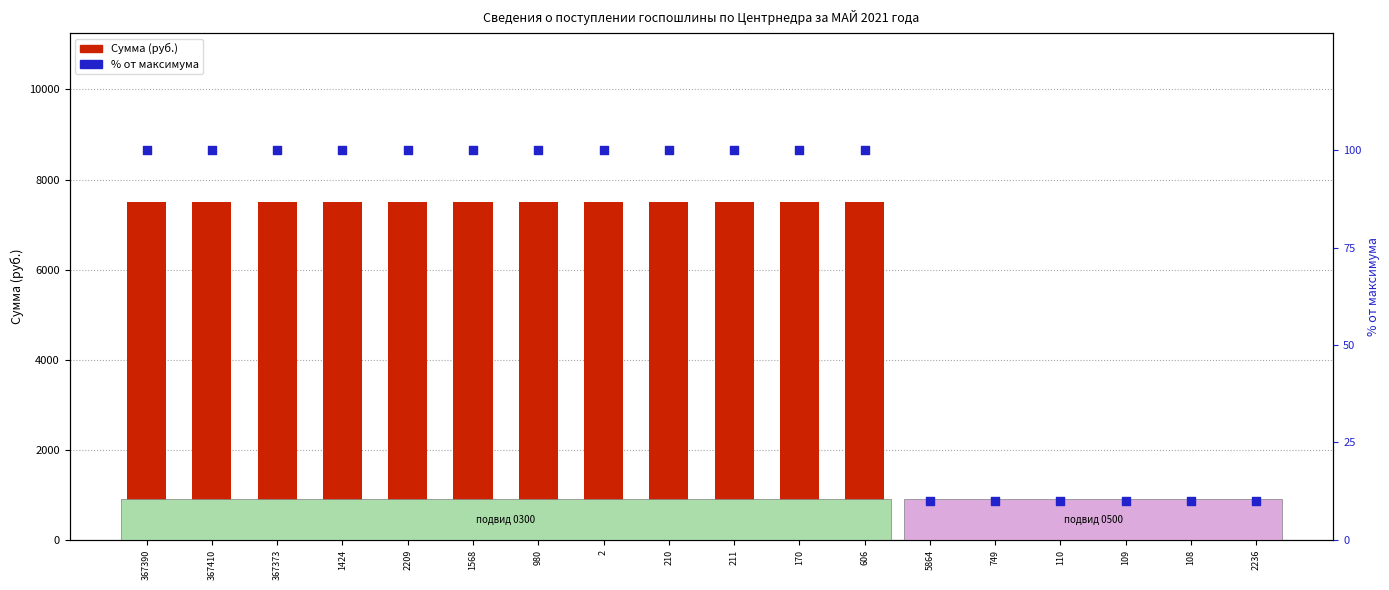

At which category is the sum across all series the highest?

367390